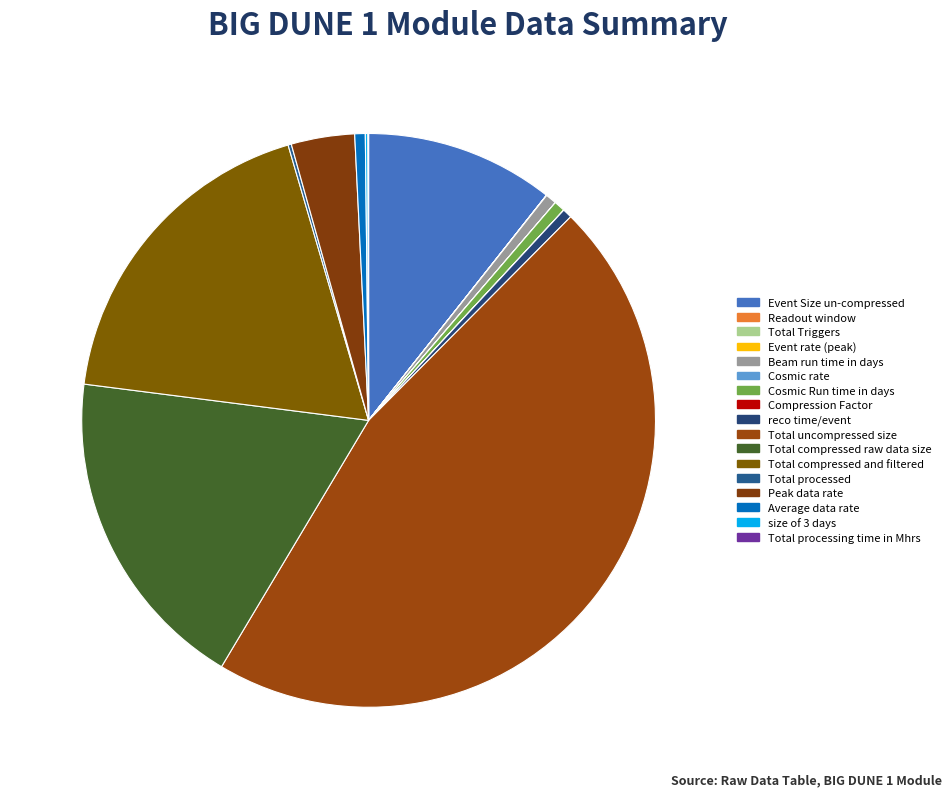

Is it true that Compression Factor is 1% of the pie?

False